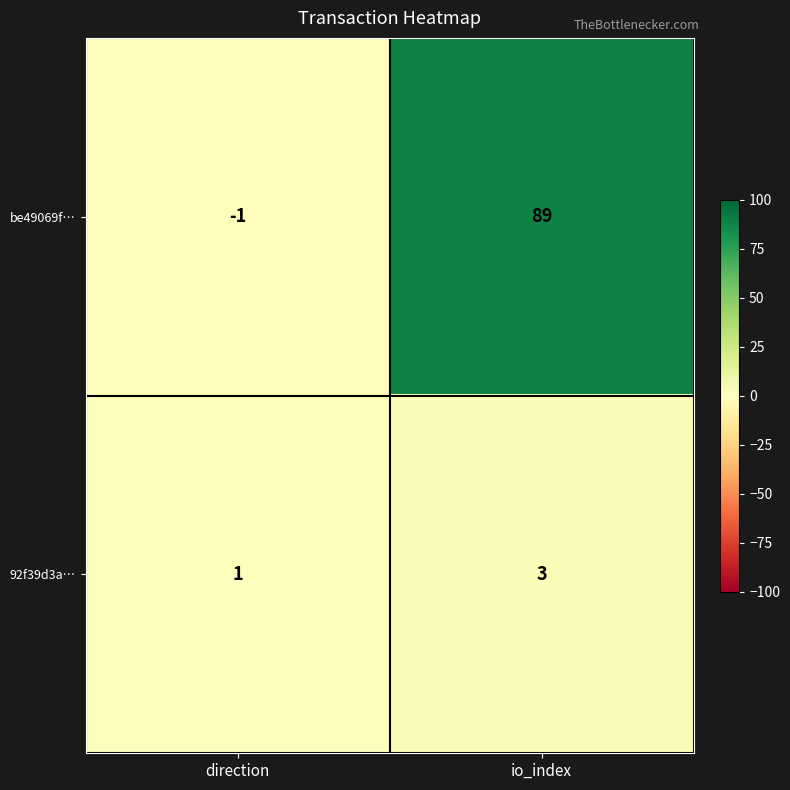

Which label corresponds to the largest value in the chart?

io_index